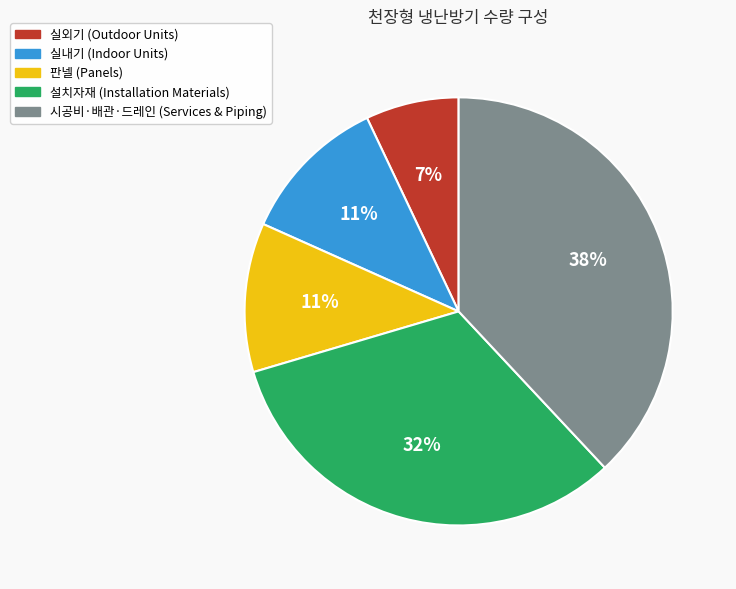

To the nearest percent, what is the difference between the largest and smallest slice percentages?

31%